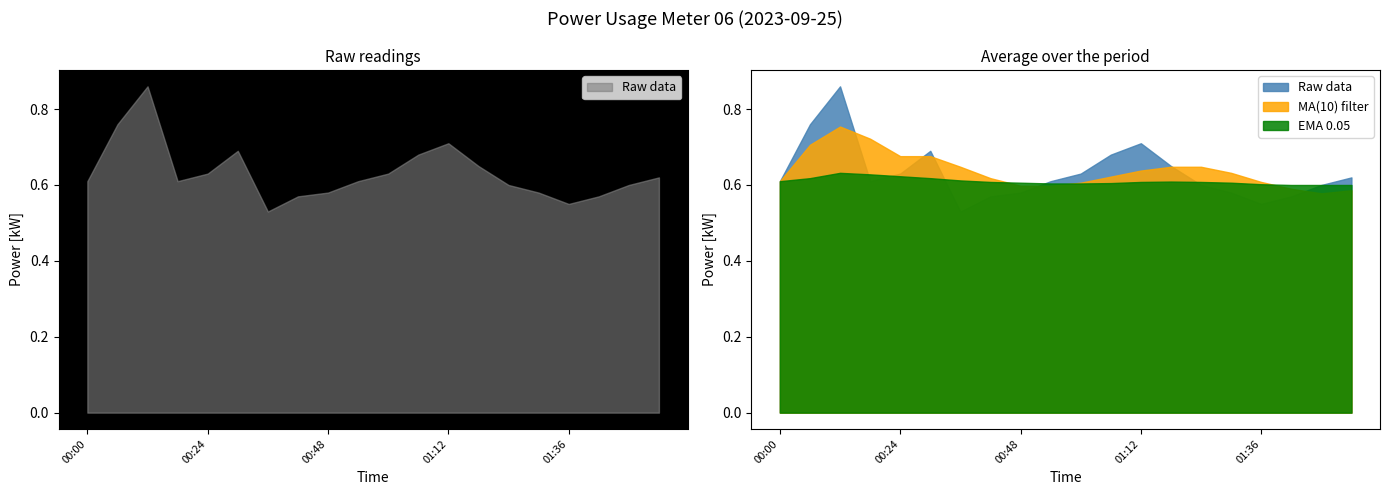

Does the chart display data point markers on the line(s)?

No